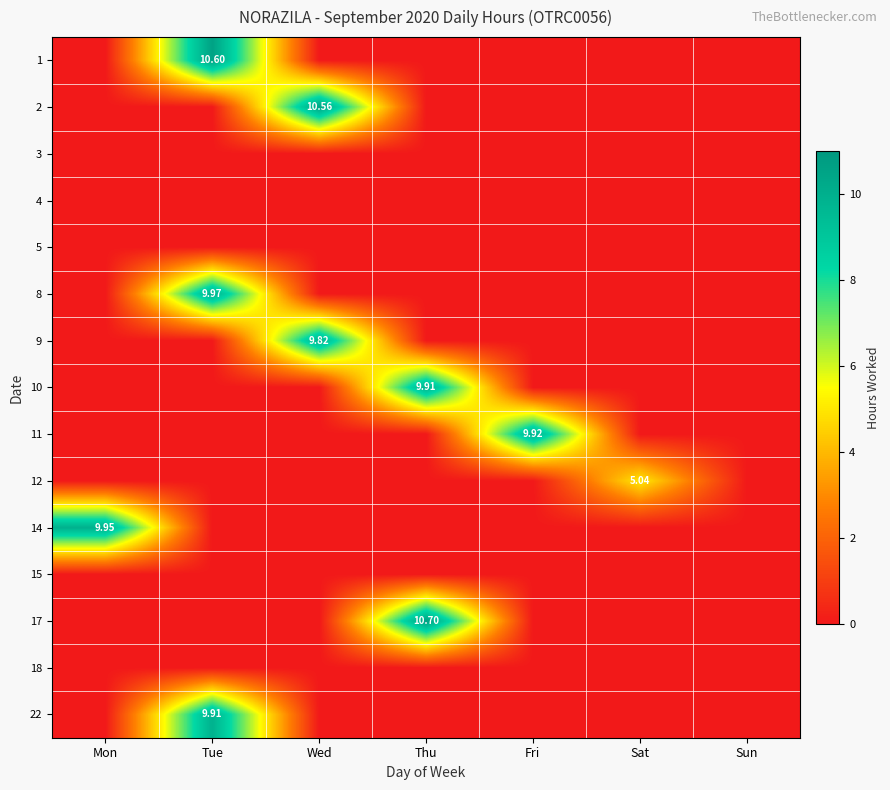

How many categories are shown in the chart?

7